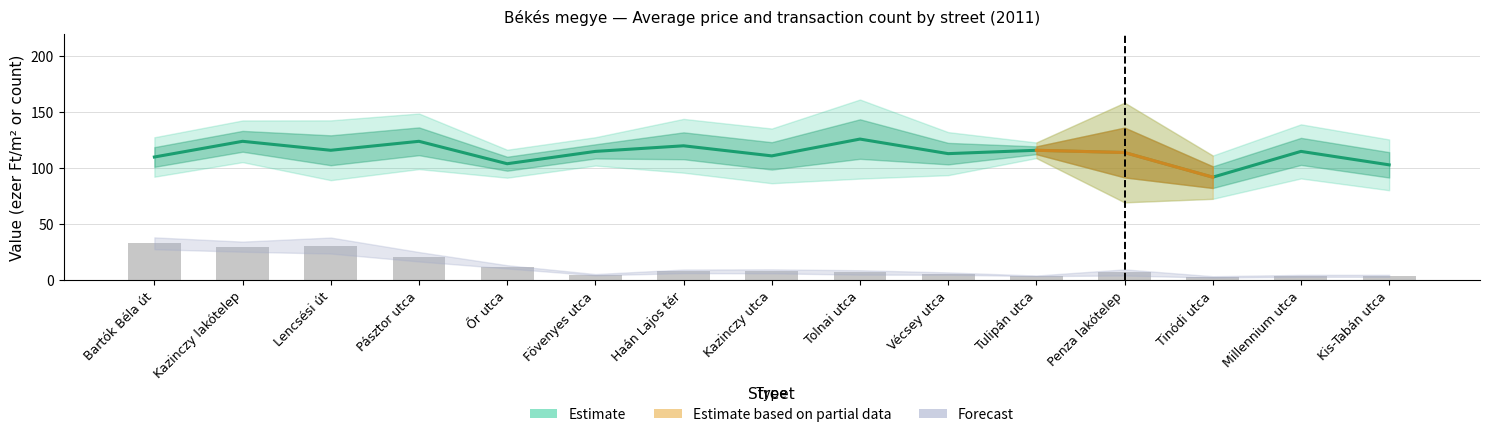

The value of Number of transactions at Kazinczy utca is 8. True or false?

True